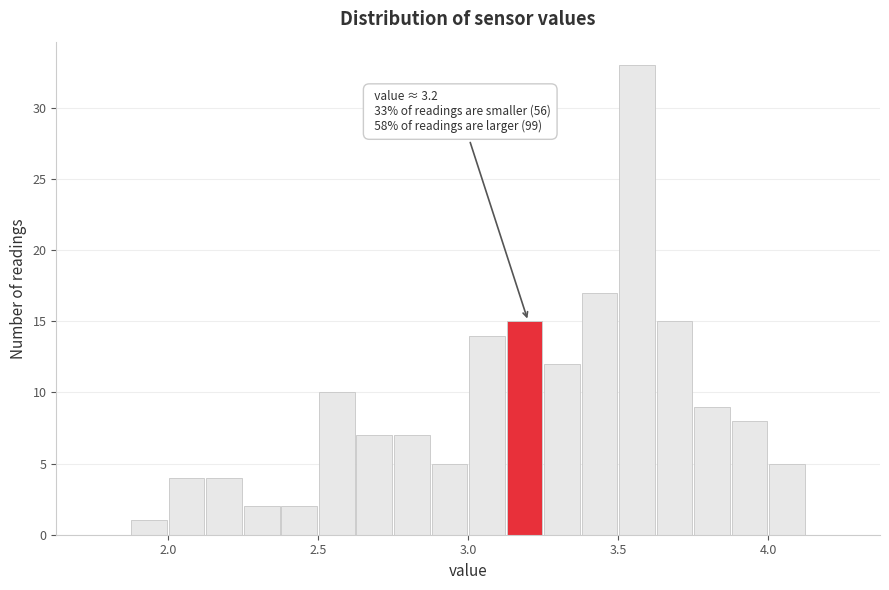

Around what value on the x-axis is the tallest bar? Give the approximate position of its centre, as read against the axis.

3.55